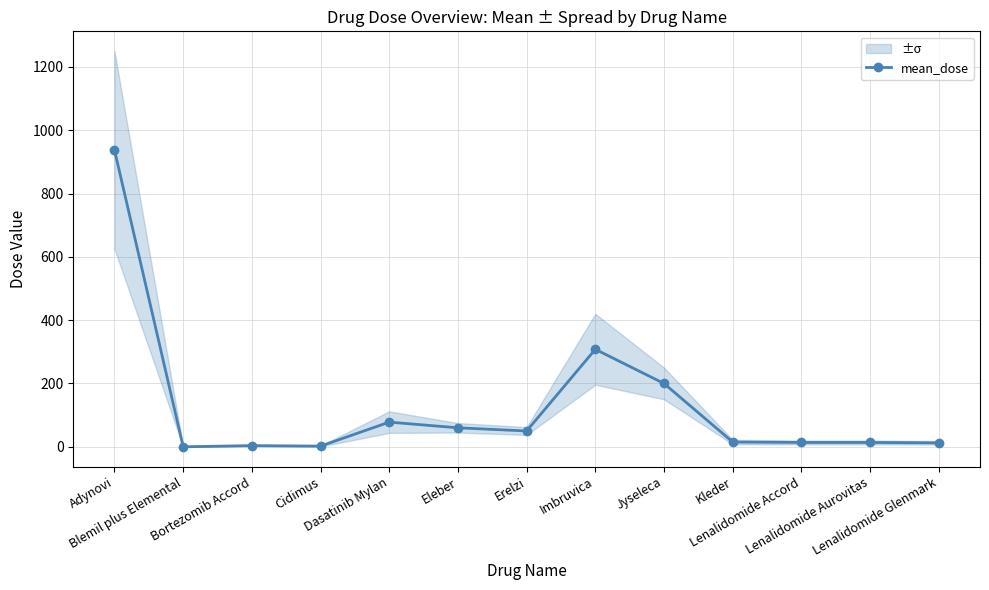

What position from the left is Eleber?

6